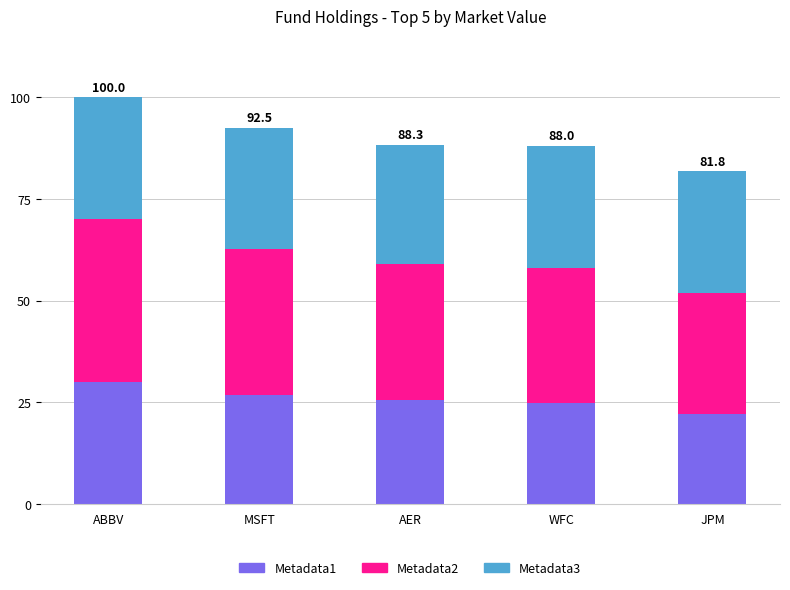

At which category is the sum across all series the highest?

ABBV